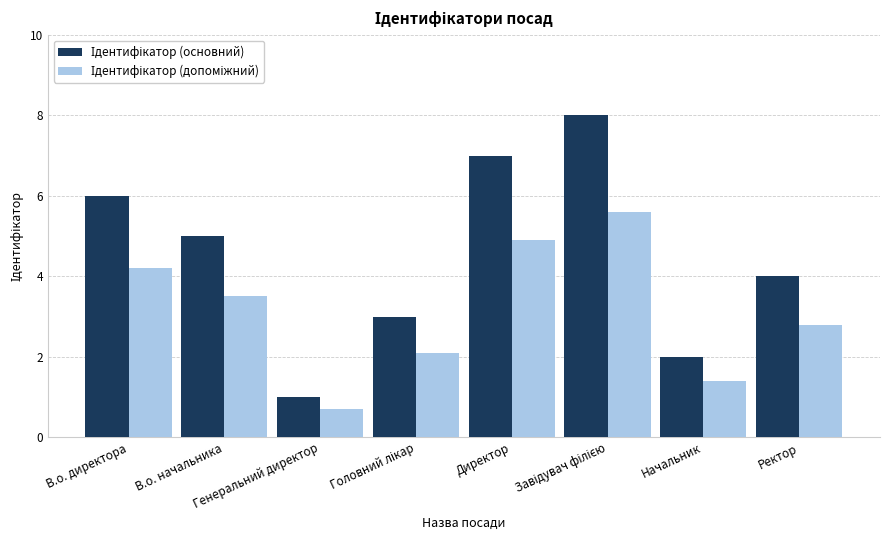

How many bars are there in each group?

2